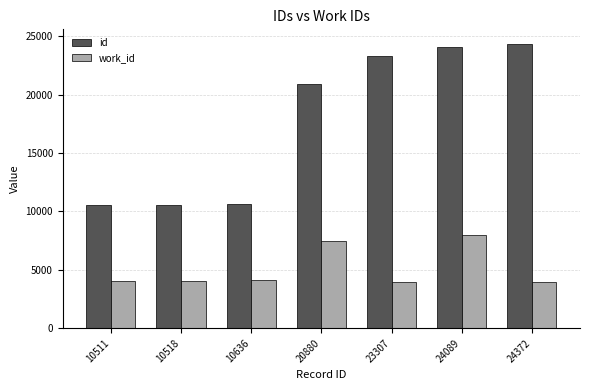

The id series shows 10518 at 10518. True or false?

True